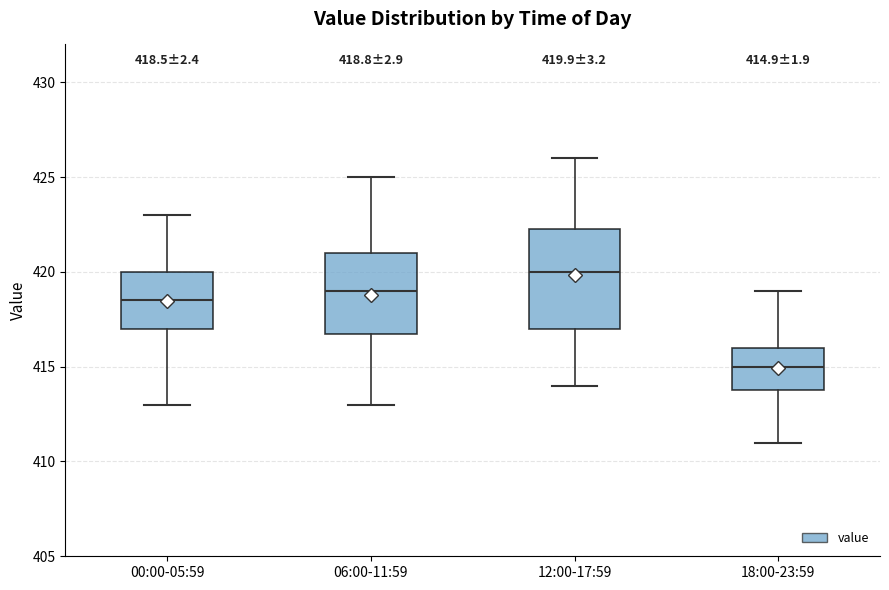

Which box's median line is the highest?

12:00-17:59